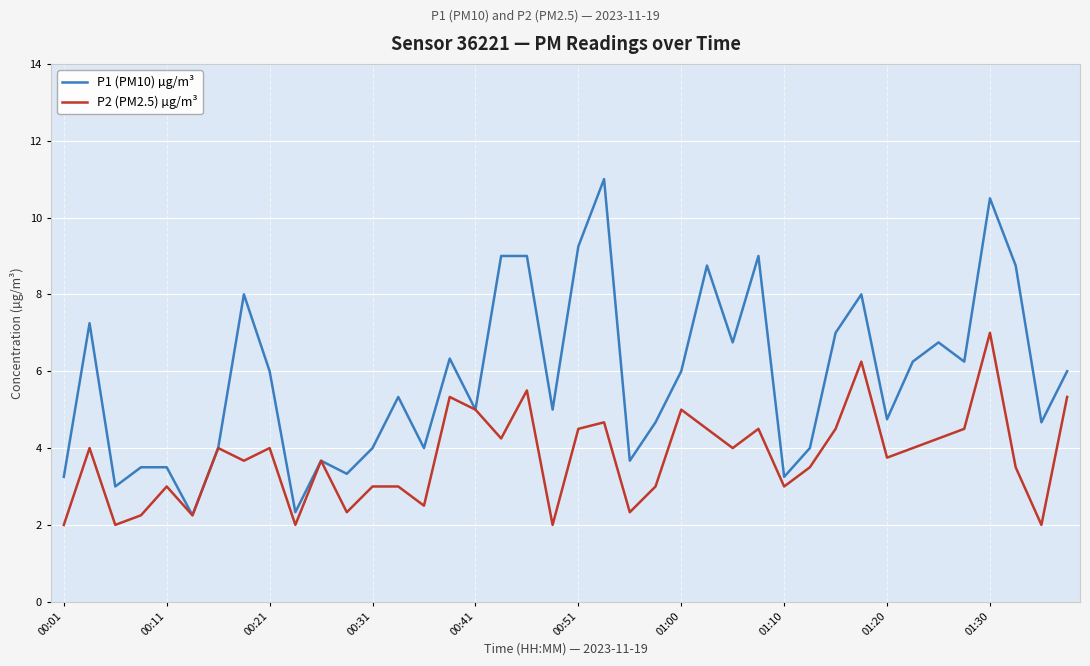

Rank the series by their average value, from highest to lowest.

P1 (PM10) µg/m³, P2 (PM2.5) µg/m³